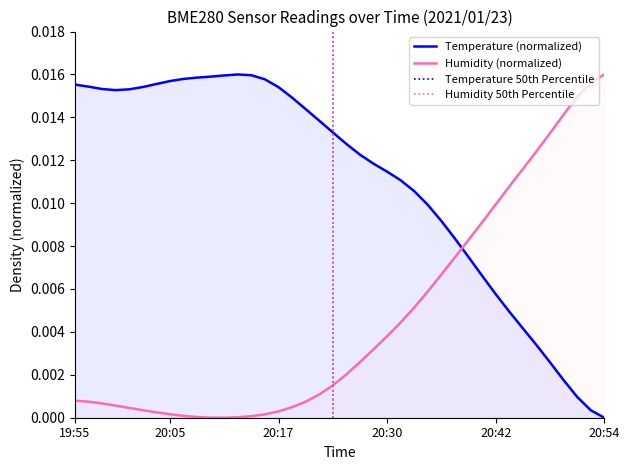

Between 20:33 and 20:11, which is larger?

20:11